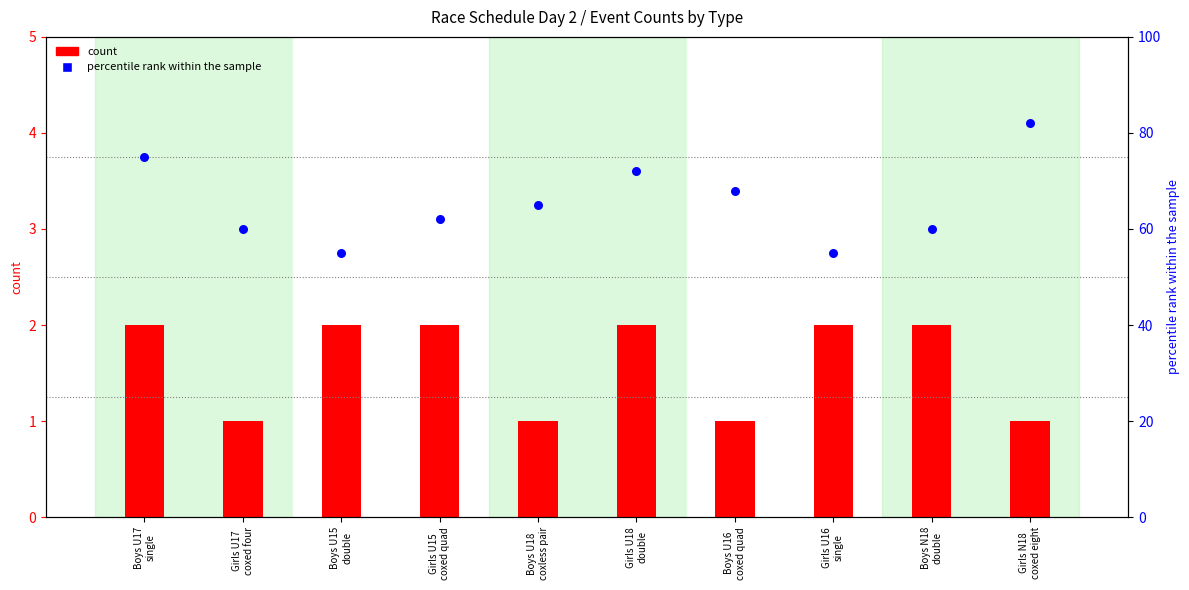

Which series has the largest Y range (max minus min)?

percentile rank within the sample